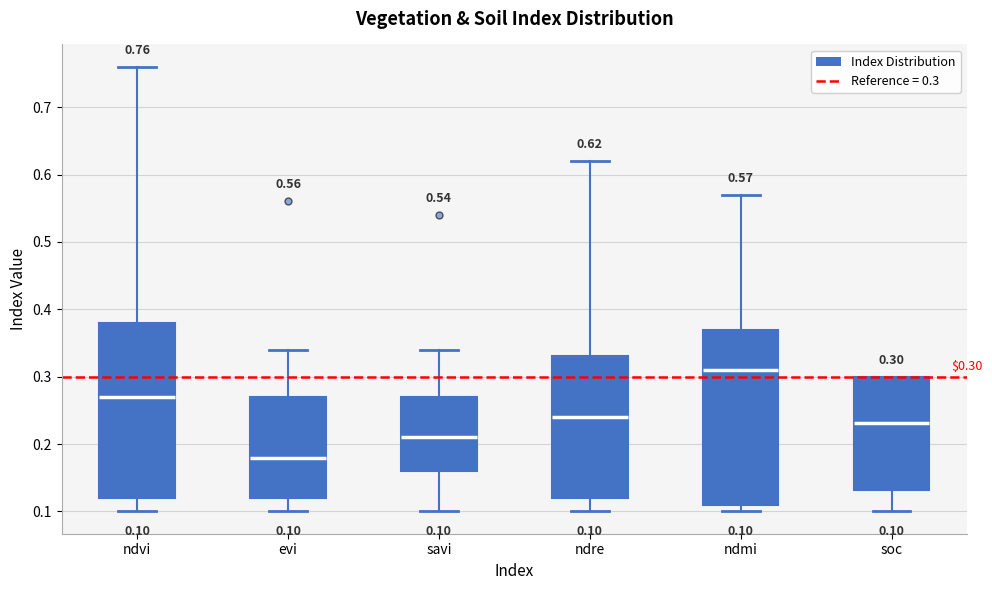

Which box has the highest median line?

ndmi